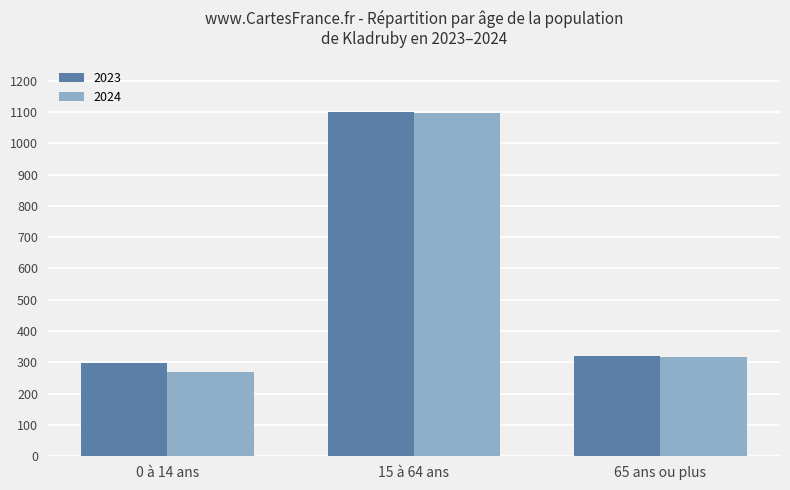

Which series has the largest total across all categories?

2023